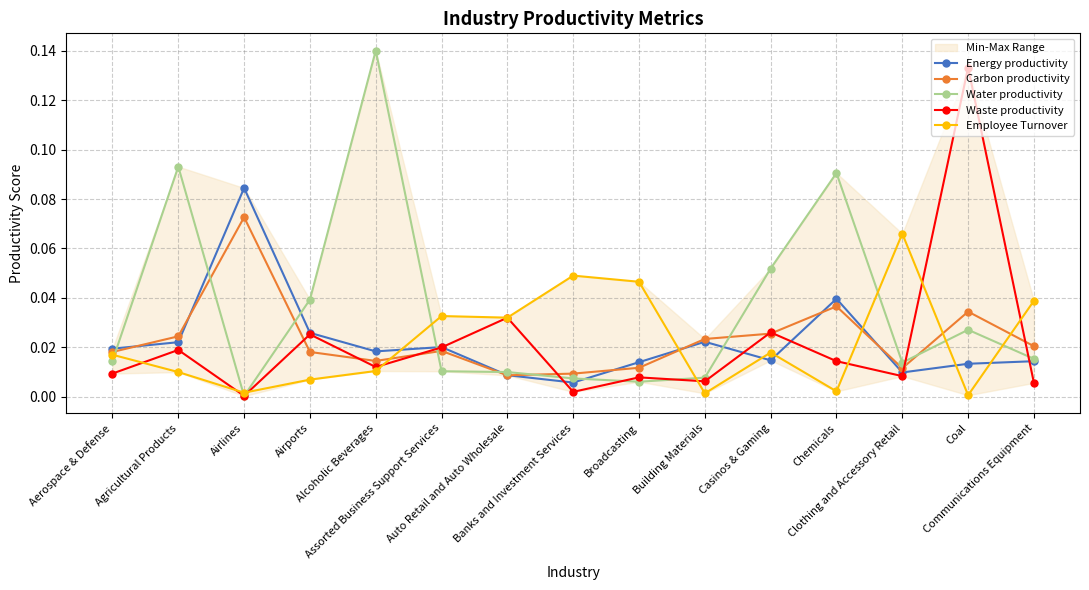

What is the difference between the highest and lowest values at Coal?

0.1